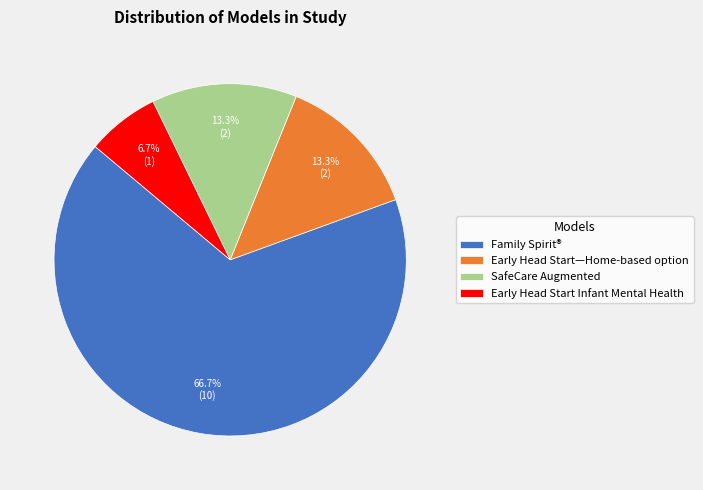

What percentage do SafeCare Augmented and Early Head Start Infant Mental Health together represent?

20.0%